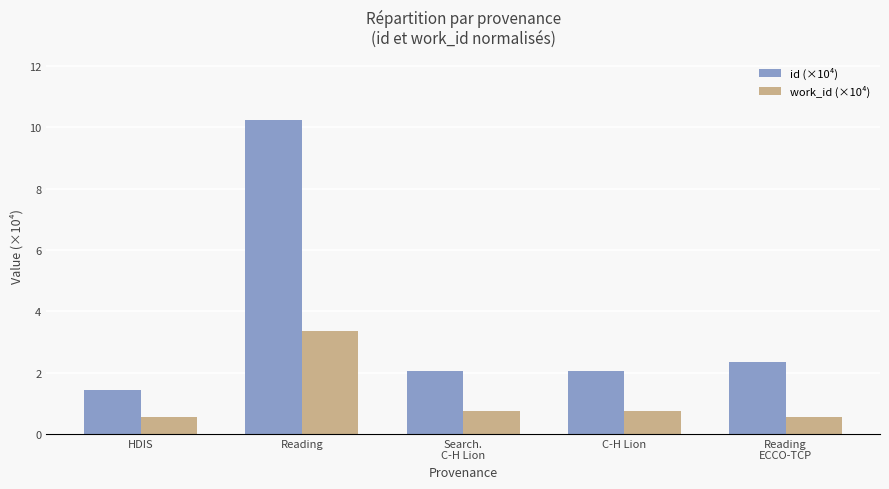

What is the label of the 4th bar from the left?

C-H Lion